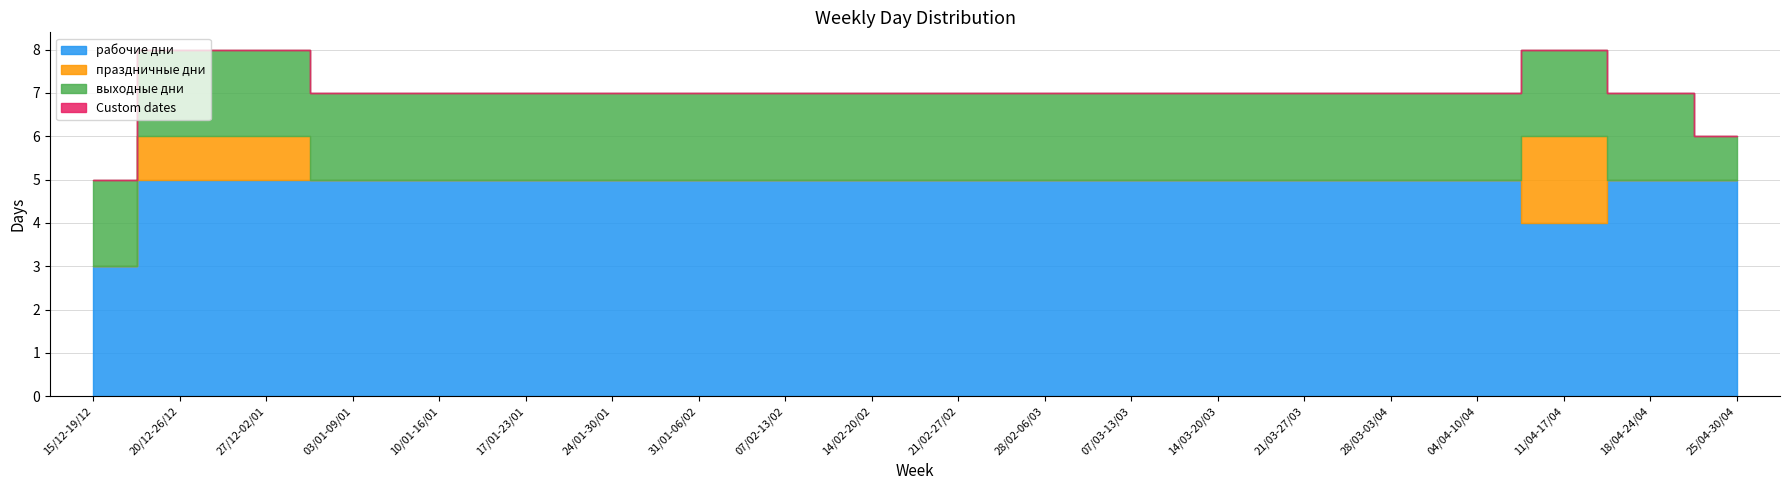

How many праздничные дни values are between 0 and 1?

19